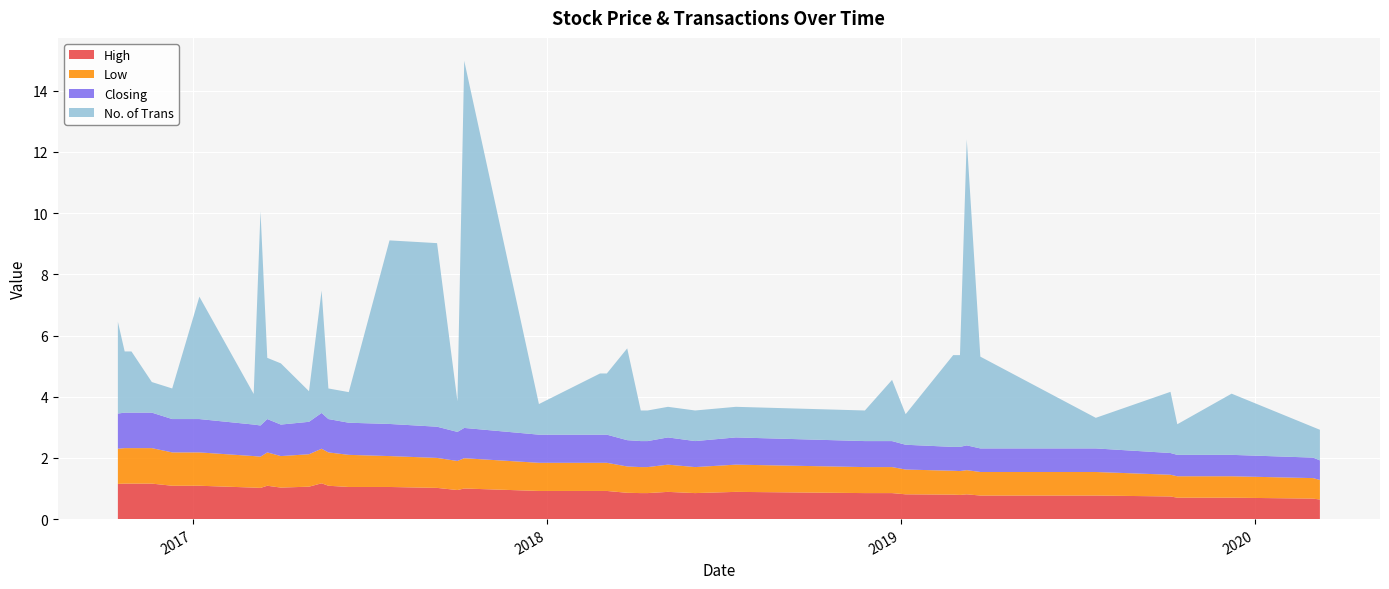

What is the minimum value for High?

0.6